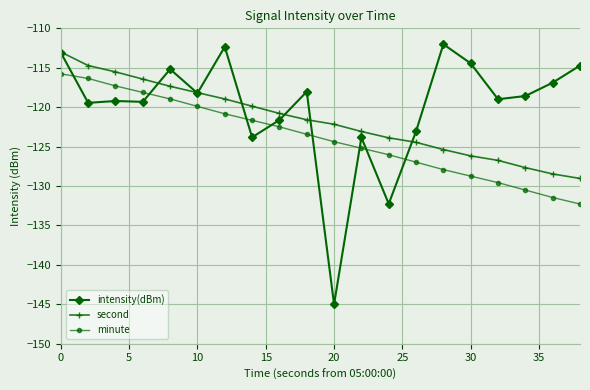

Which series has the widest spread of values?

intensity(dBm)